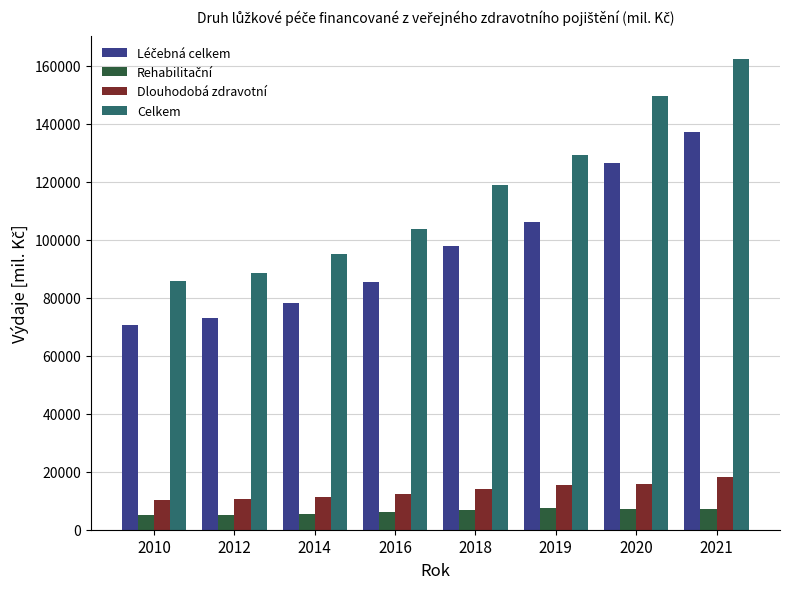

What is the lowest value of the Celkem series?

85791.7